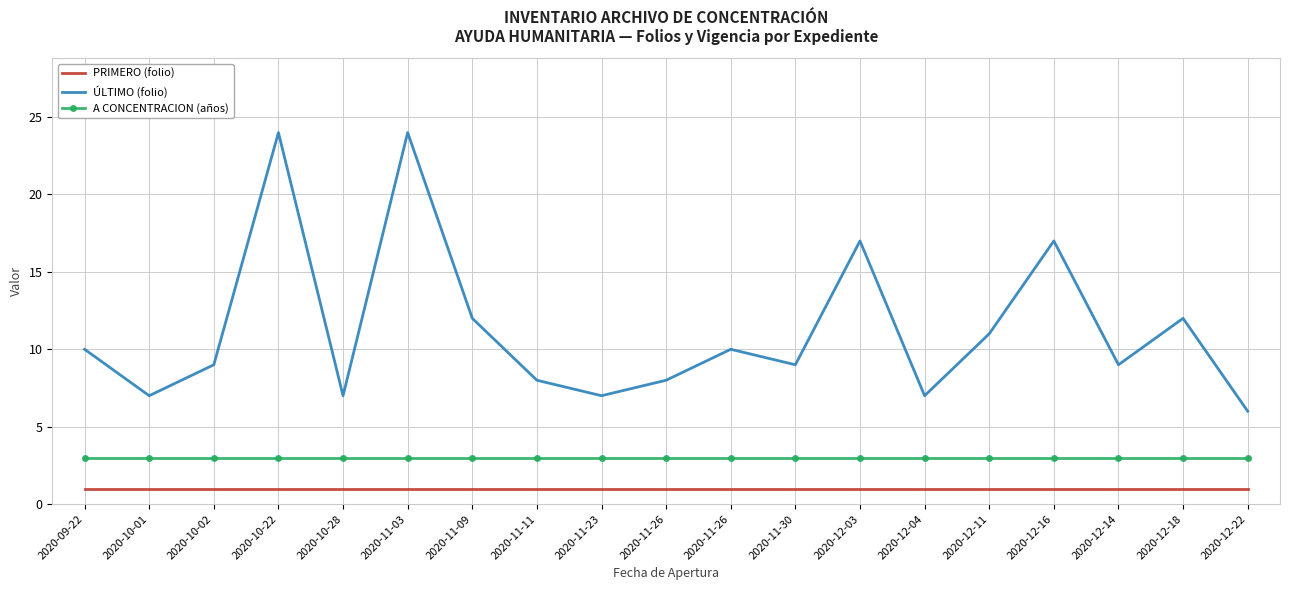

What are all the series names shown in the legend?

PRIMERO (folio), ÚLTIMO (folio), A CONCENTRACION (años)